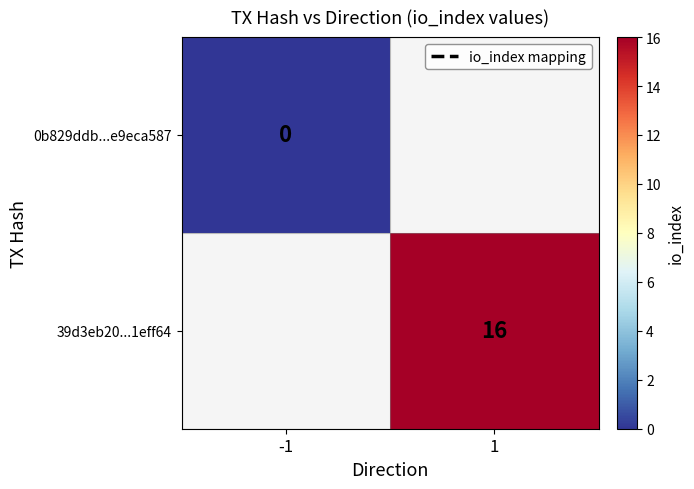

Rank the series by their average value, from lowest to highest.

0b829ddb...e9eca587, 39d3eb20...1eff64